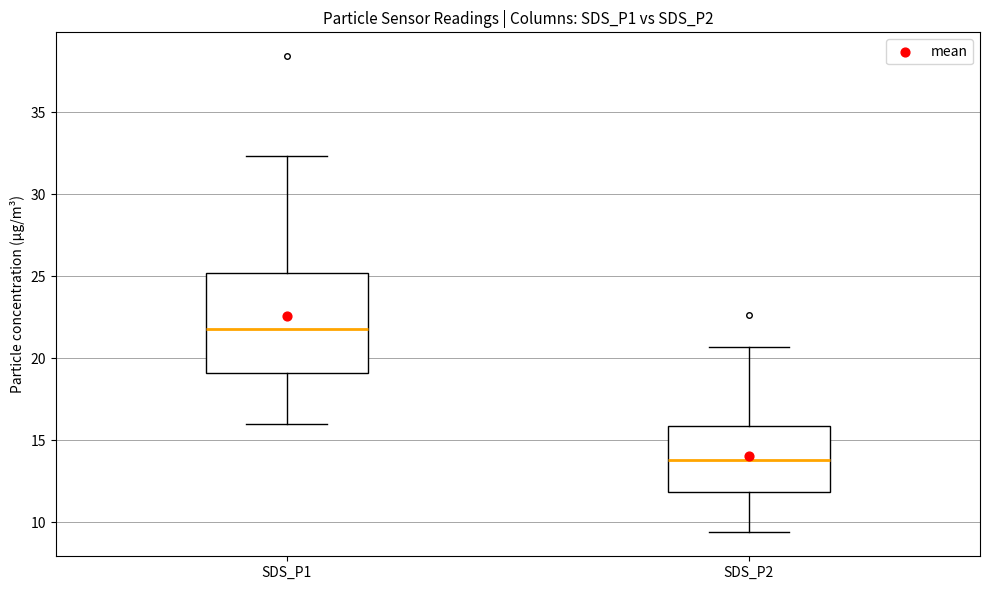

Reading left to right, read every box against the y-axis: the position of its median line, the range the box covers, and the ends of its whiskers. The values are not printed on the chart, so give them approximately, as read against the axis.

SDS_P1: median 22.0, box 19.0 to 25.0, whiskers 16.0 to 32.5
SDS_P2: median 14.0, box 12.0 to 16.0, whiskers 9.5 to 20.5